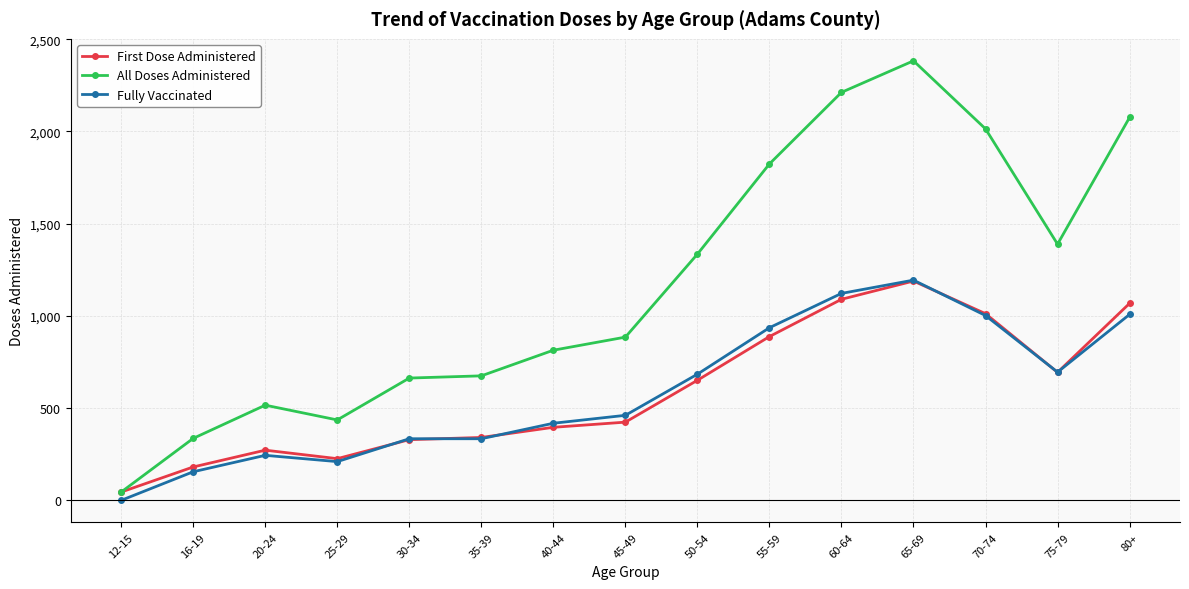

What is the average value of the All Doses Administered series?

1174